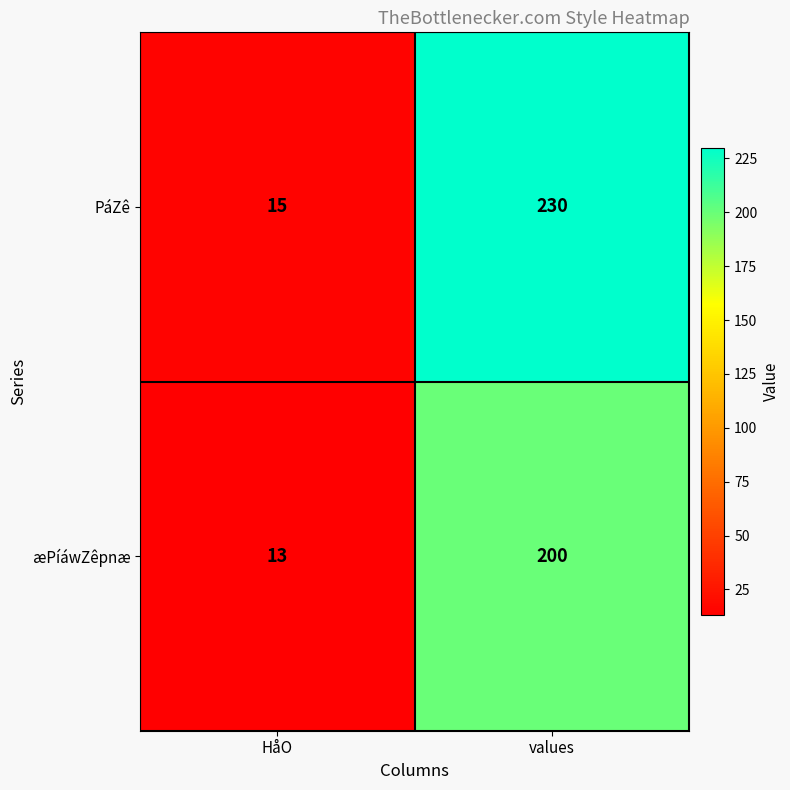

Where is æPíáwZêpnæ nearest to the value 106?

HåO